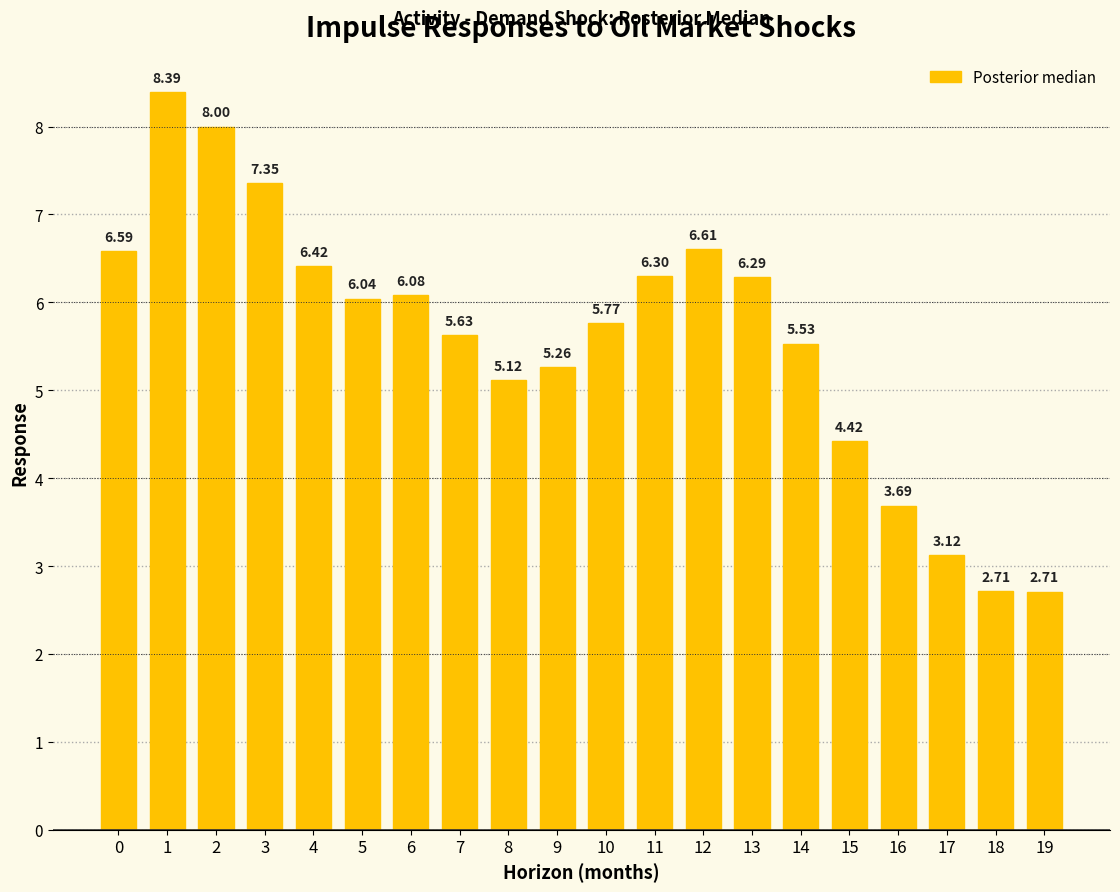

What is the difference between the maximum and second lowest values?

5.7